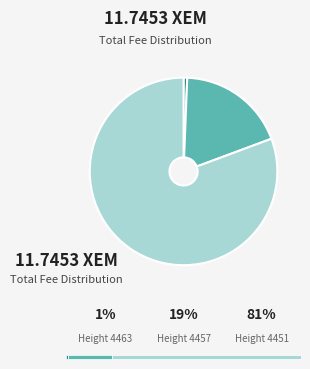

Is there a majority slice in this chart?

Yes